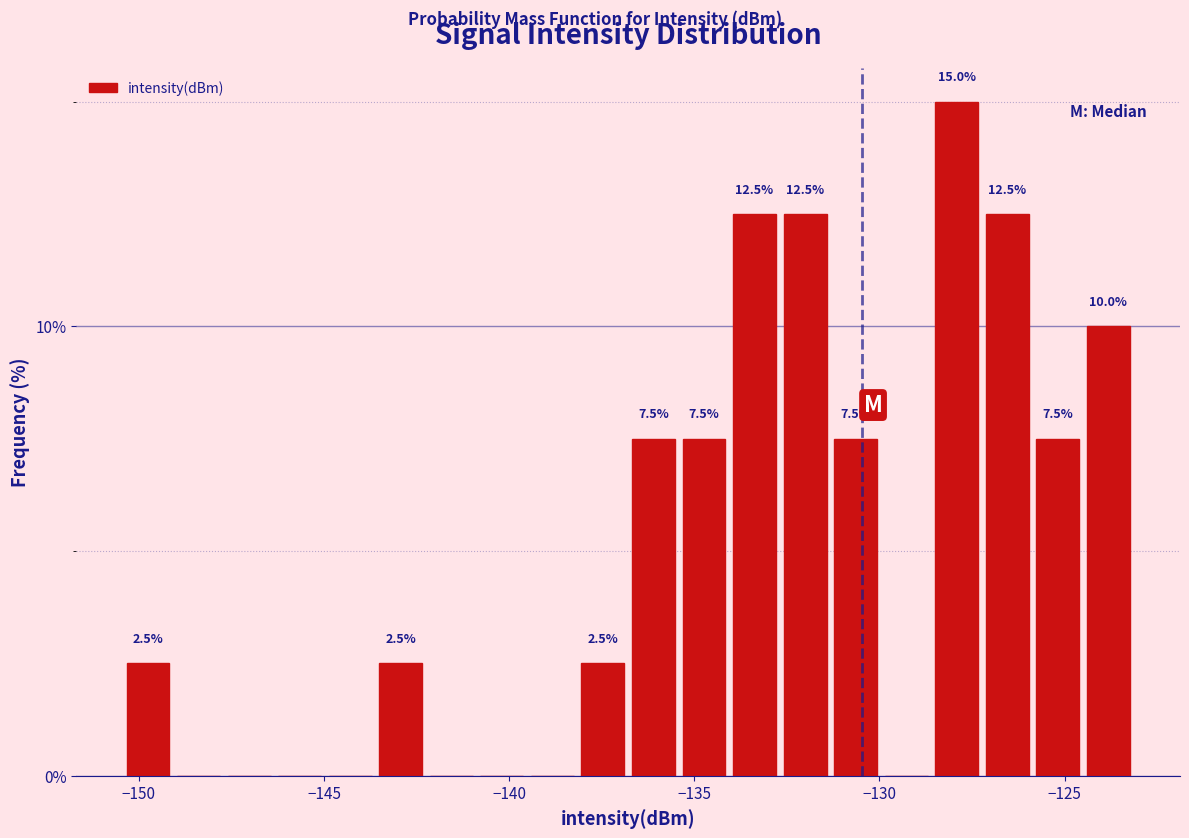

Read against the x-axis, roughly where is the centre of the tallest bar?

-128.0